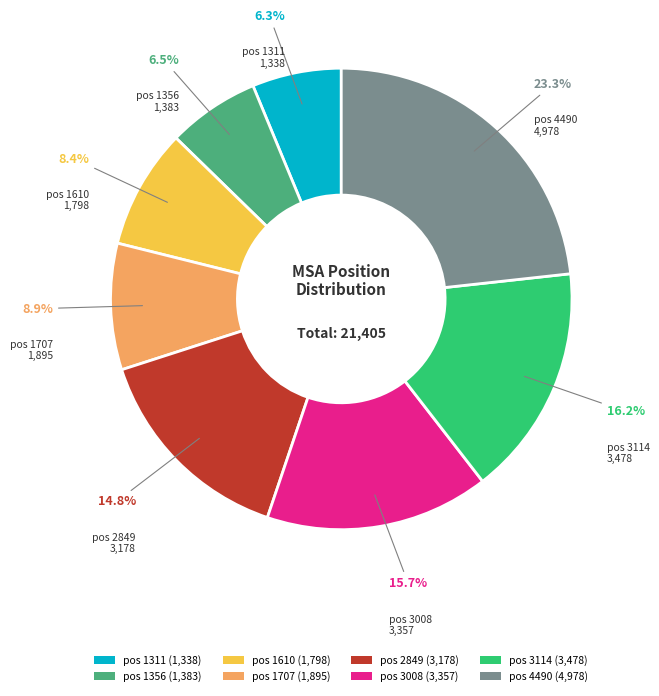

Is the sum of pos 1707 (1,895) and pos 1356 (1,383) greater than half?

No